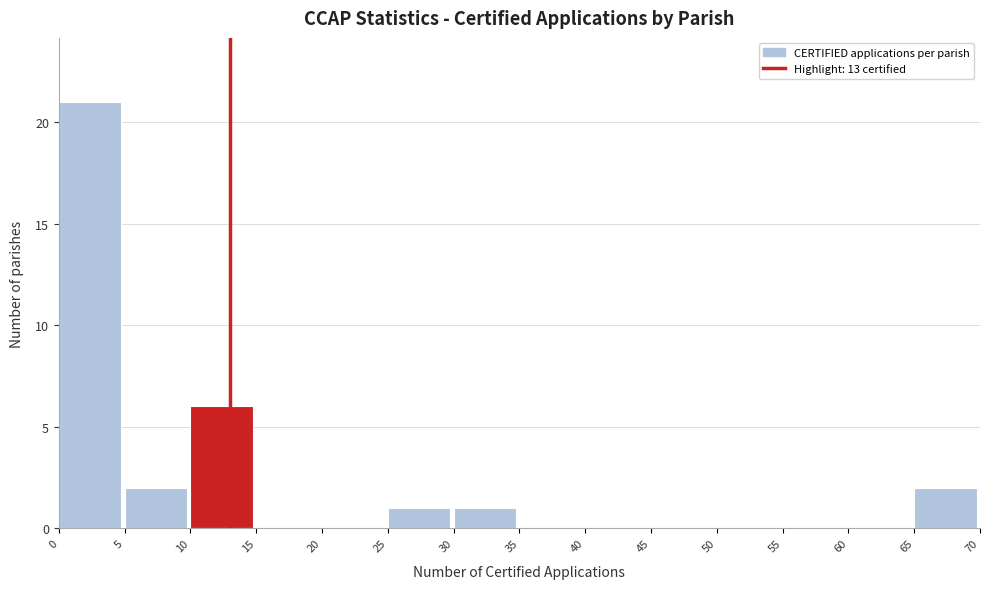

Which range on the x-axis has the tallest bar?

0 to 5